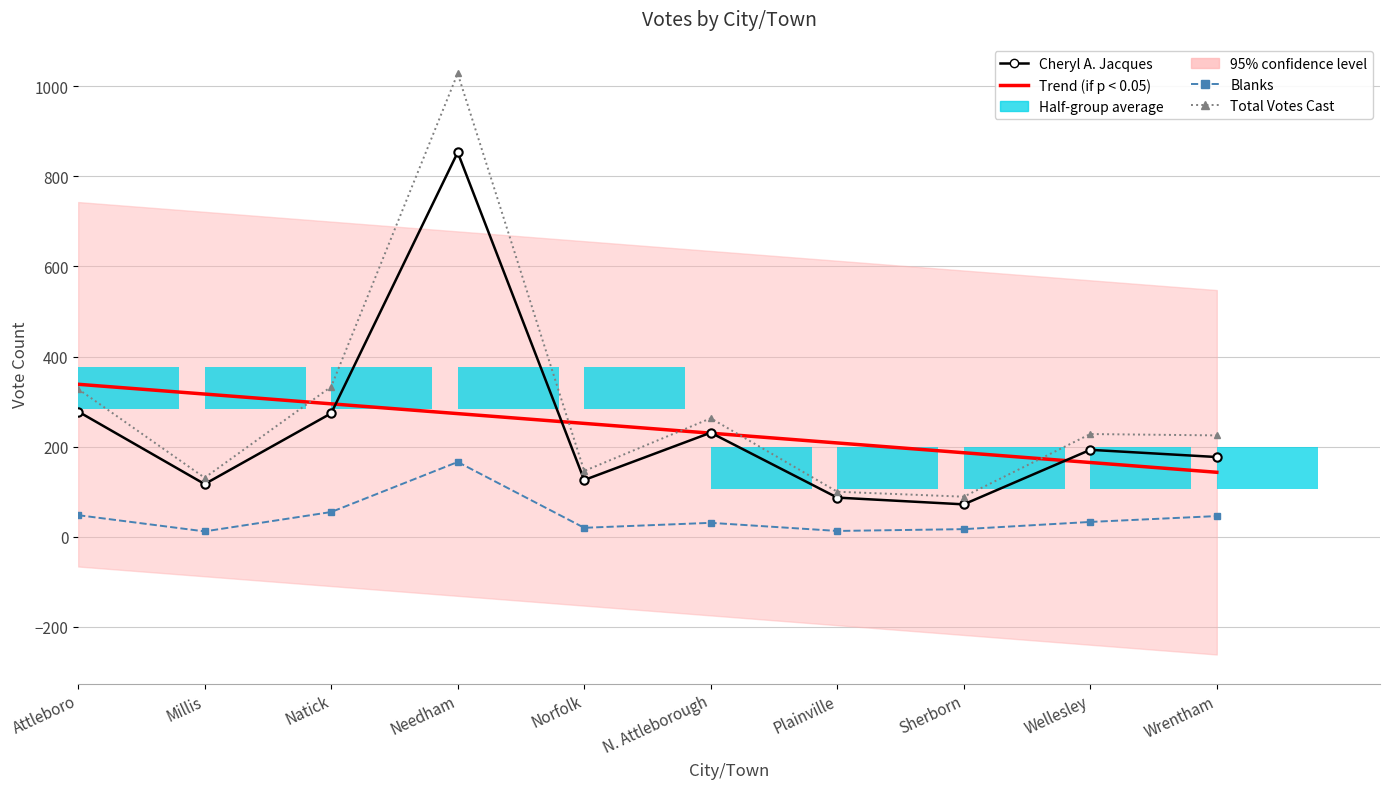

What position from the right is Sherborn?

3